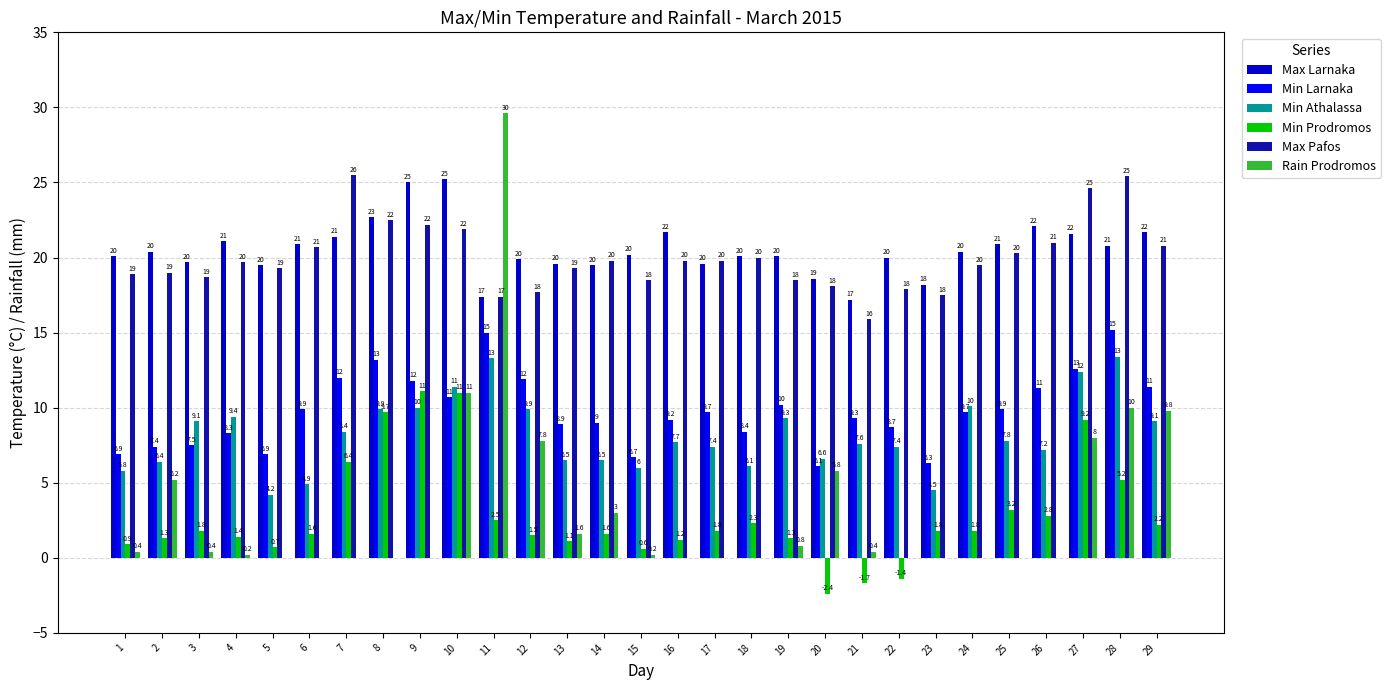

Which series changed the most between 13 and 16?

Max Larnaka